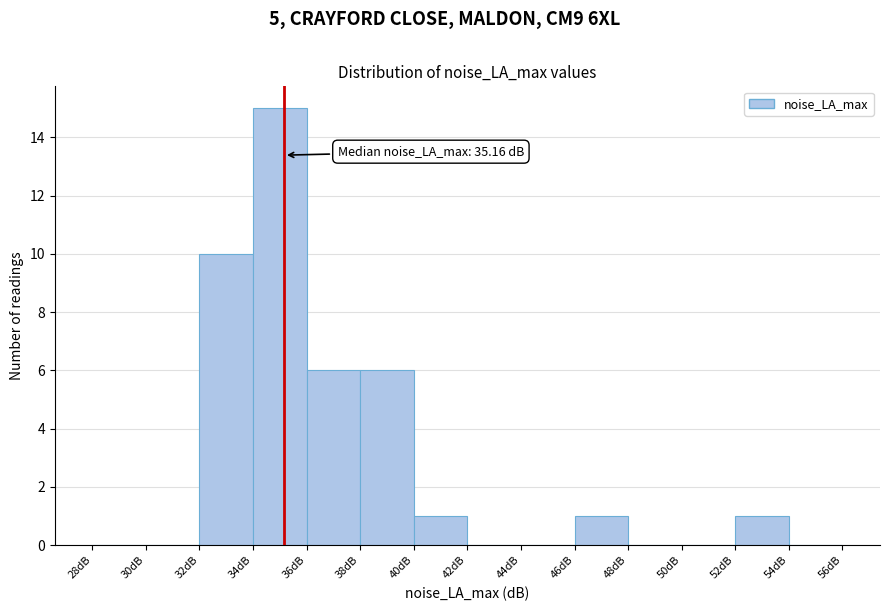

Which range on the x-axis has the tallest bar?

34 to 36